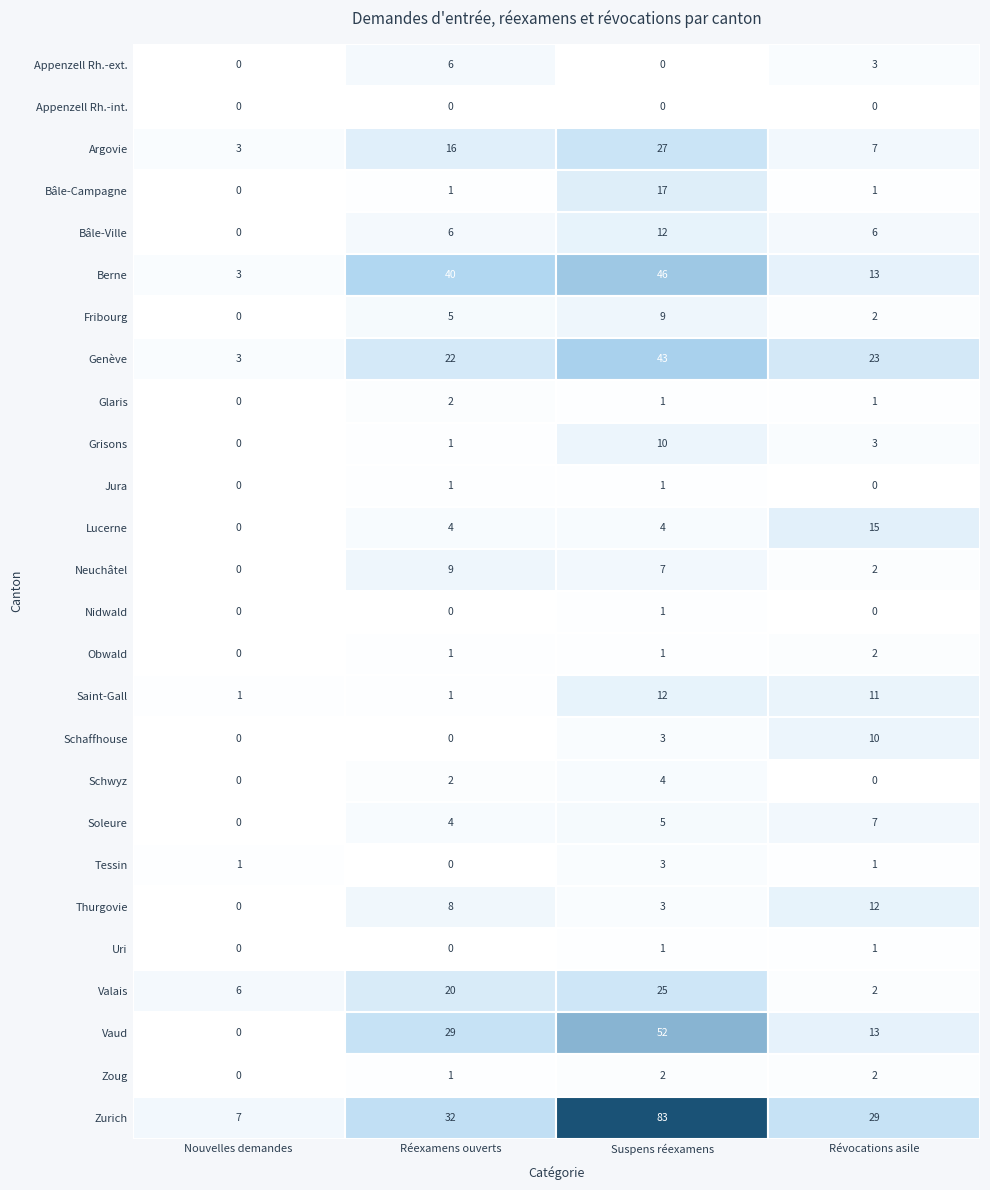

Read the Zurich value at 1, to the nearest 5.

30